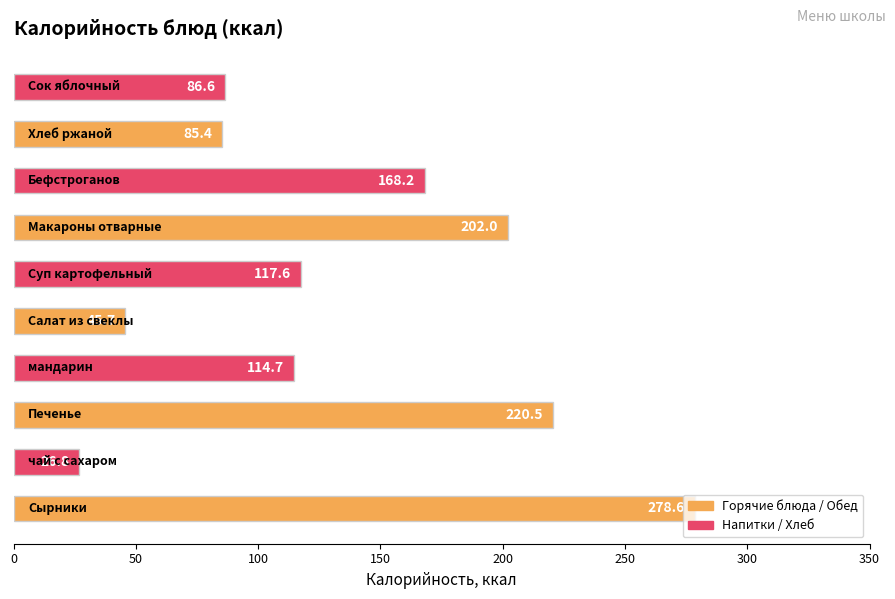

What is the sum of all values?

1346.1